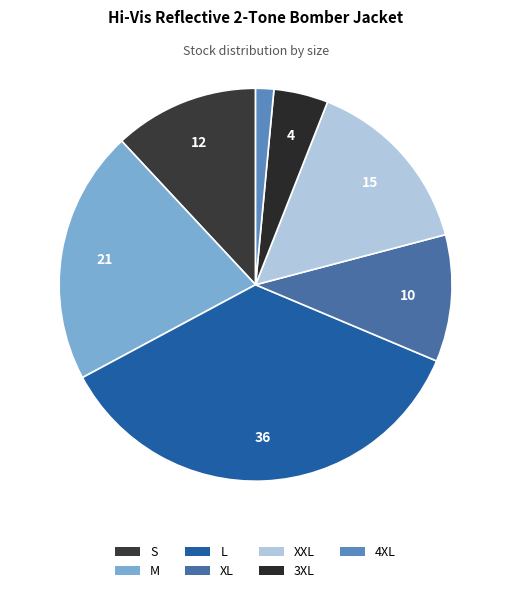

The M slice represents 15% of the pie. True or false?

False